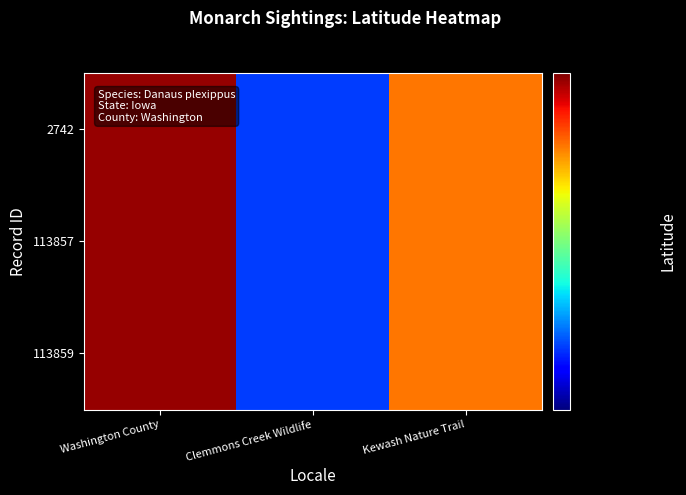

Between Washington County and Kewash Nature Trail, which series saw the biggest shift?

2742